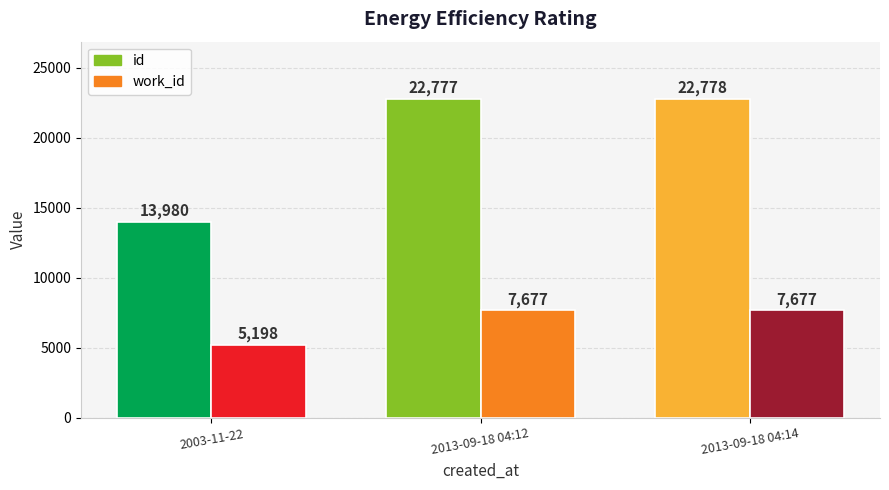

Which series changed the most between 2003-11-22 and 2013-09-18 04:14?

id